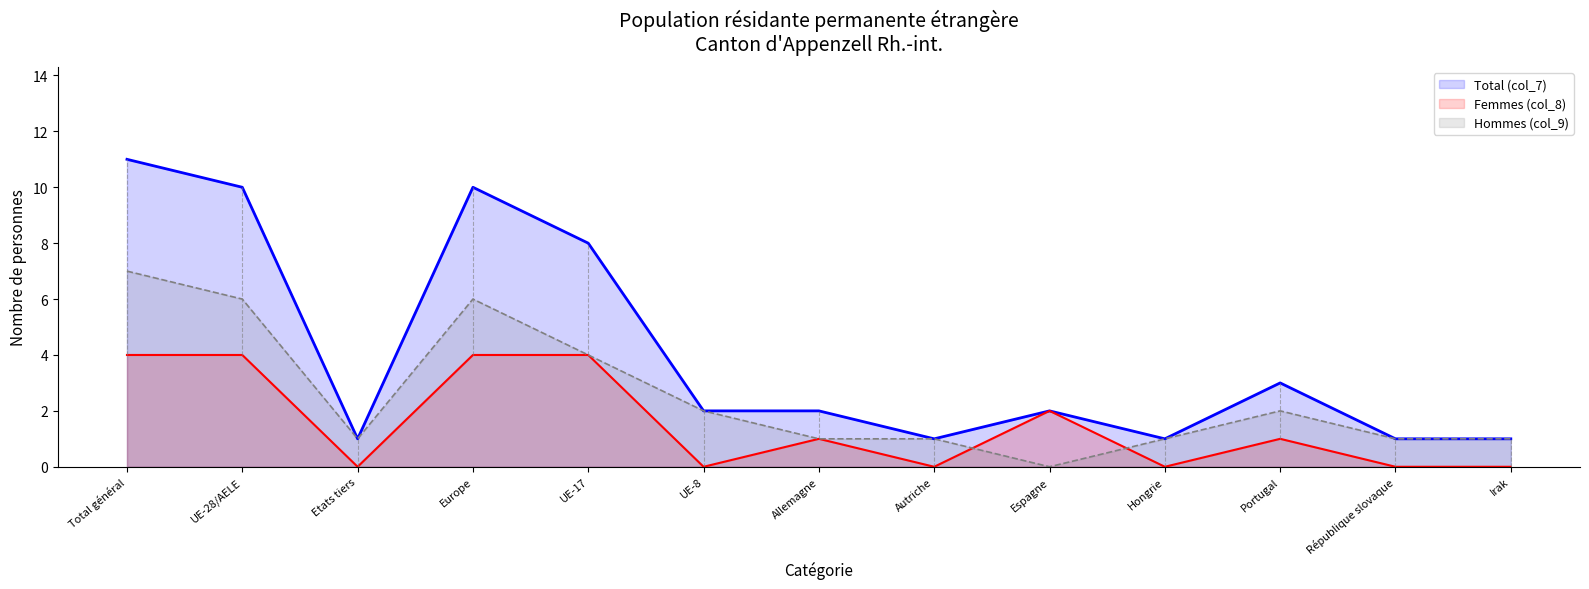

List the series in order of their peak value, lowest first.

Femmes (col_8), Hommes (col_9), Total (col_7)